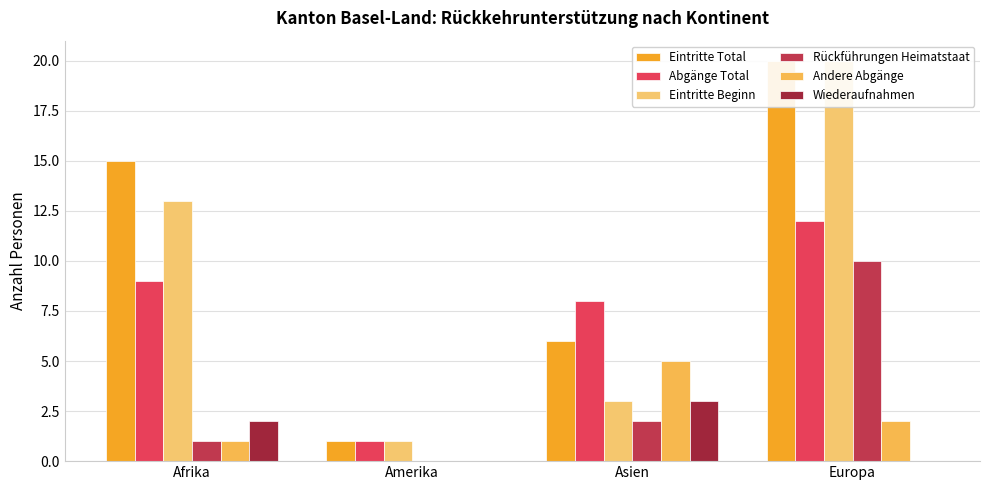

How many Eintritte Total values are between 6 and 20?

3